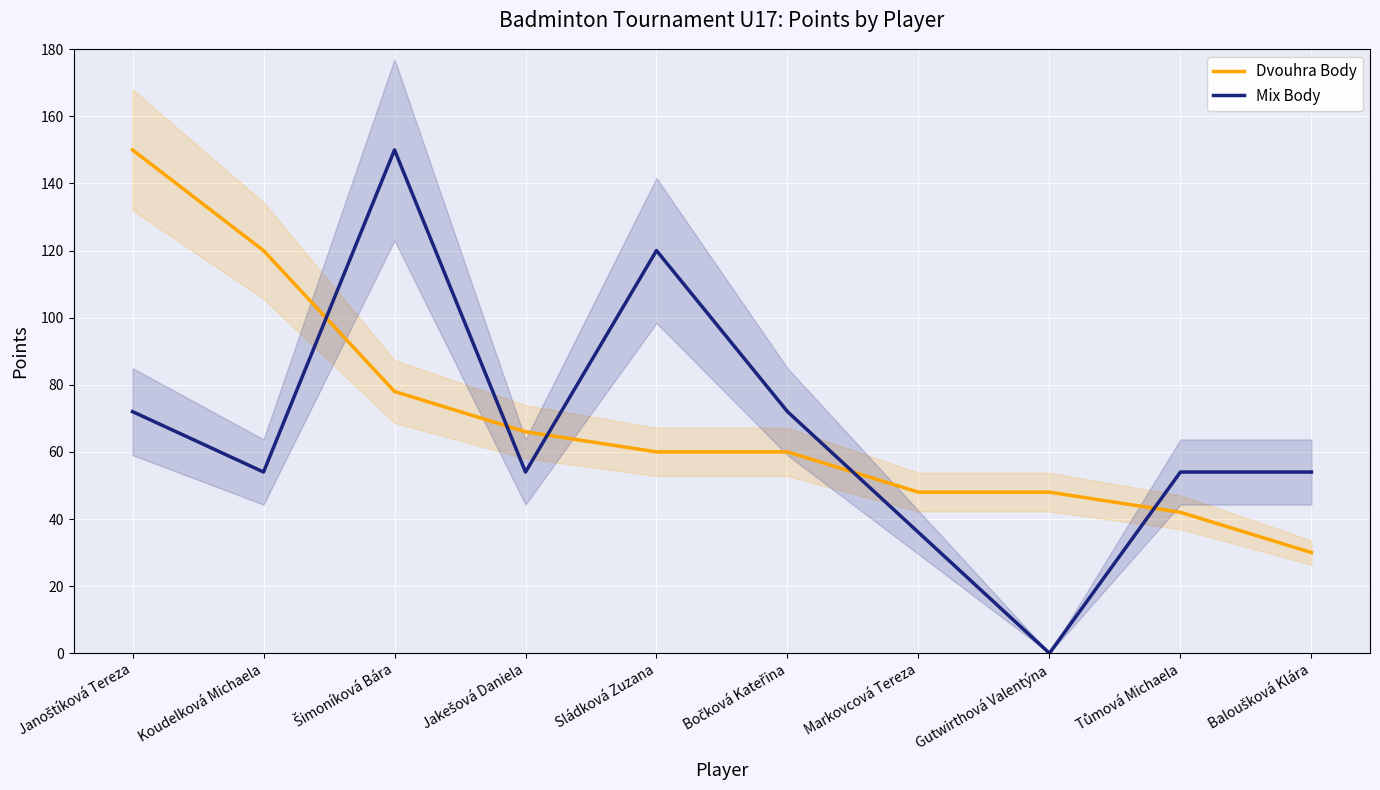

Is this an area chart (filled region under the line)?

No